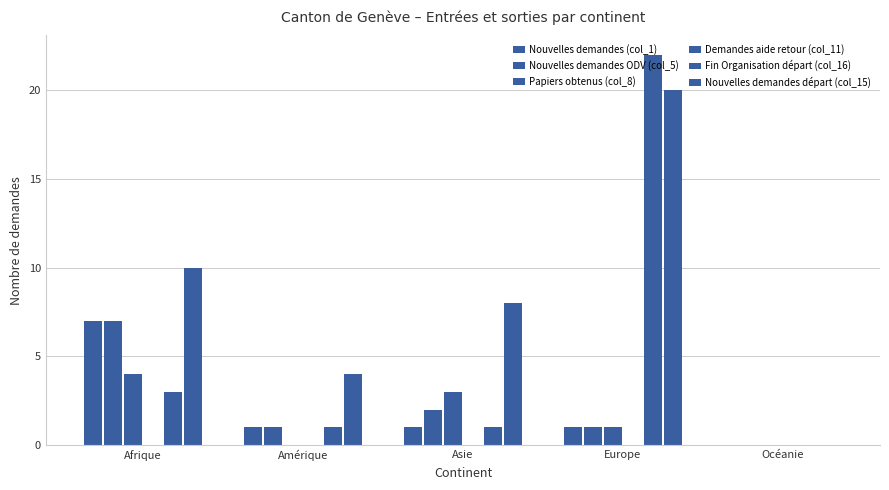

Count the number of data series in this chart.

5